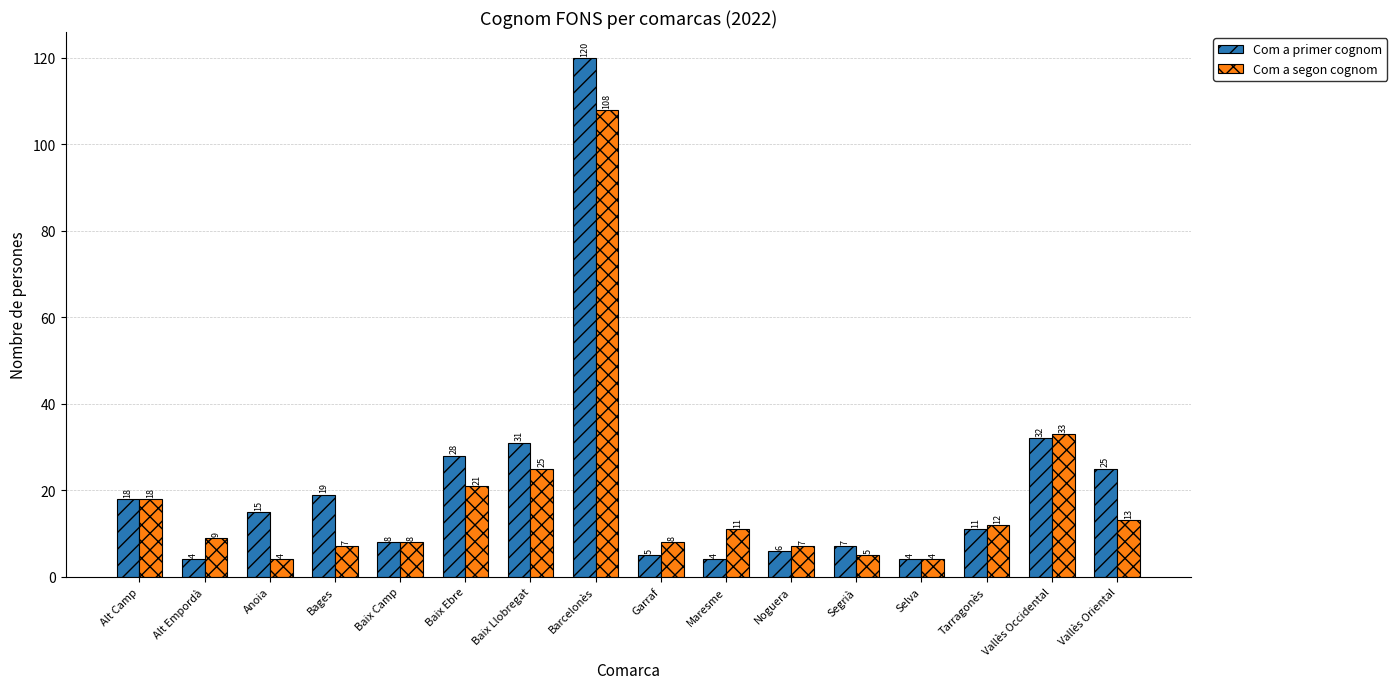

How many bars are there in each group?

2